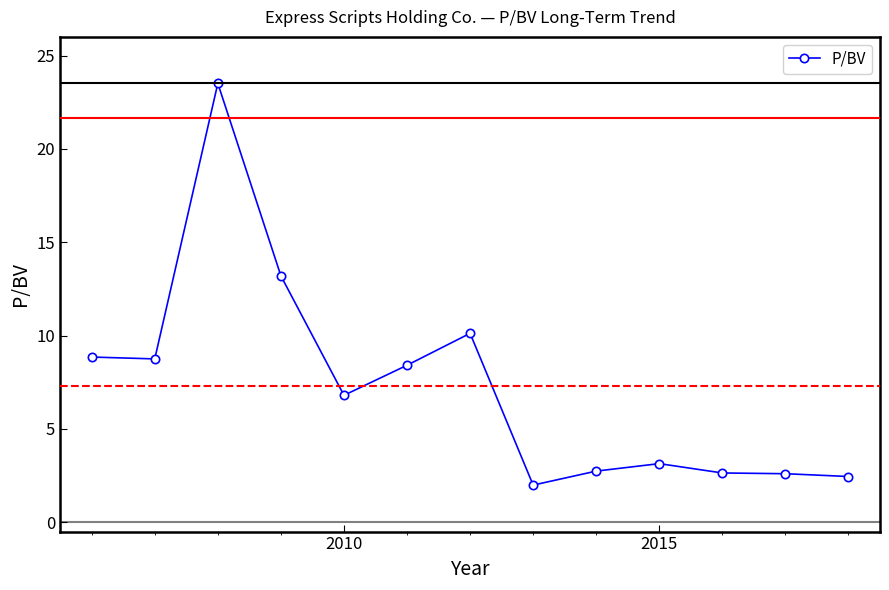

How many distinct data groups are displayed?

1